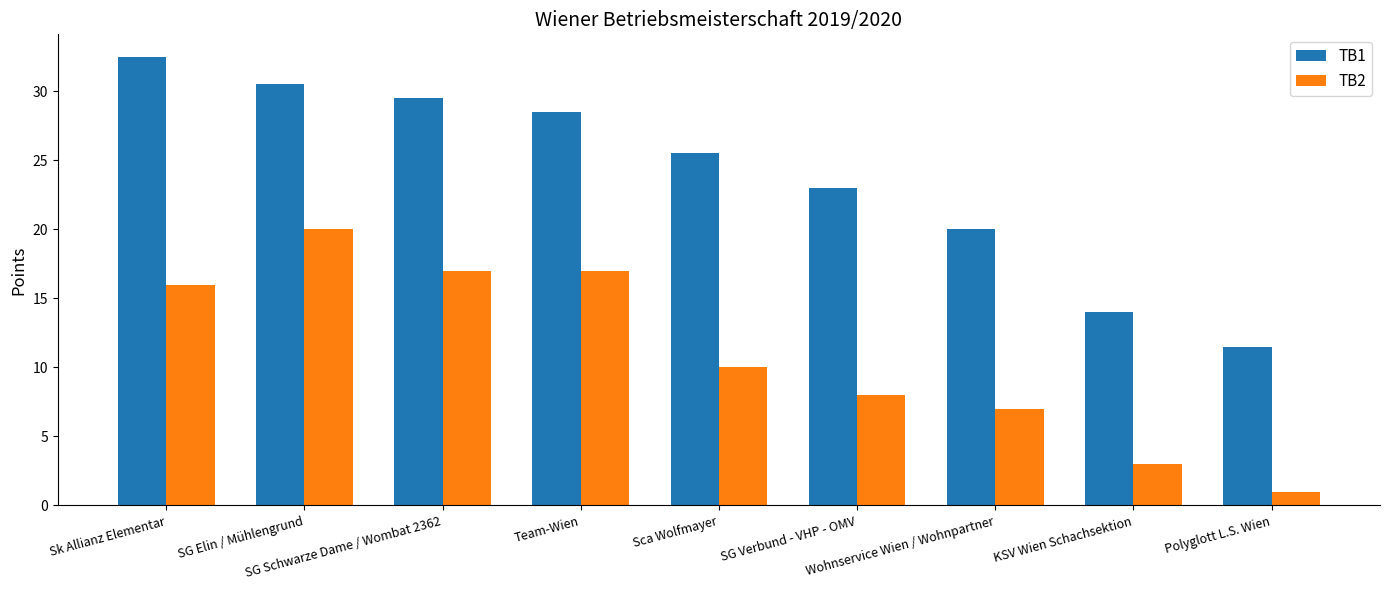

What are all the series names shown in the legend?

TB1, TB2